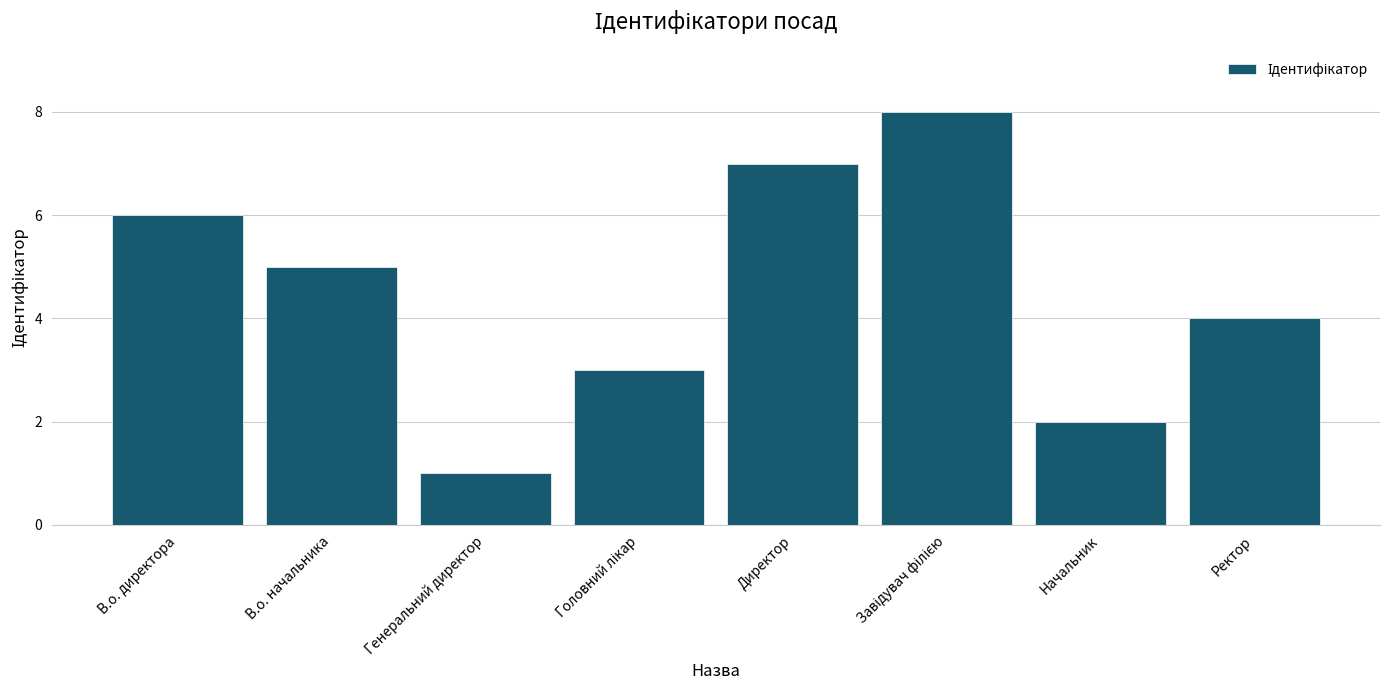

Which category has the lowest value across all series?

Генеральний директор